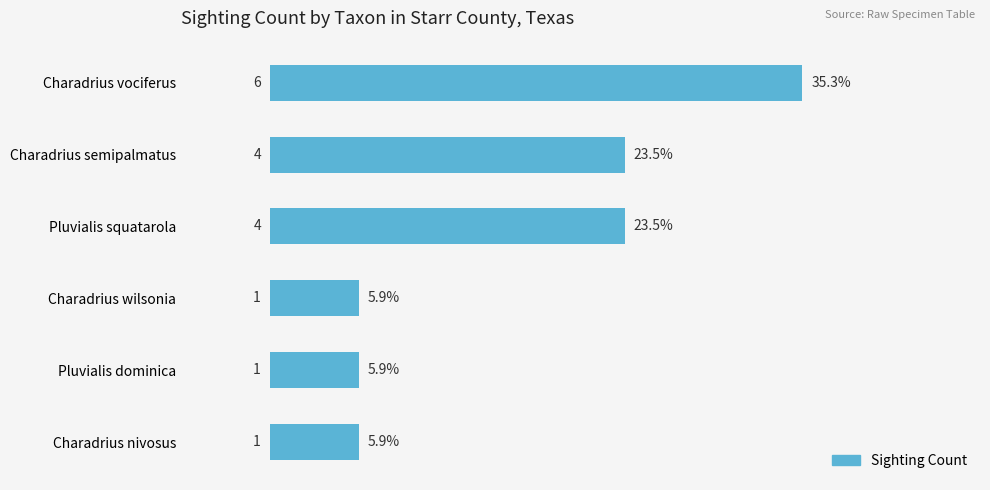

Count the number of data series in this chart.

1